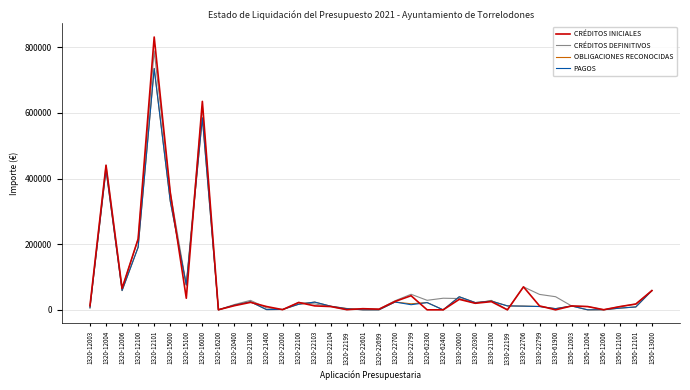

What is the difference between the maximum and minimum values in the OBLIGACIONES RECONOCIDAS series?

735478.4